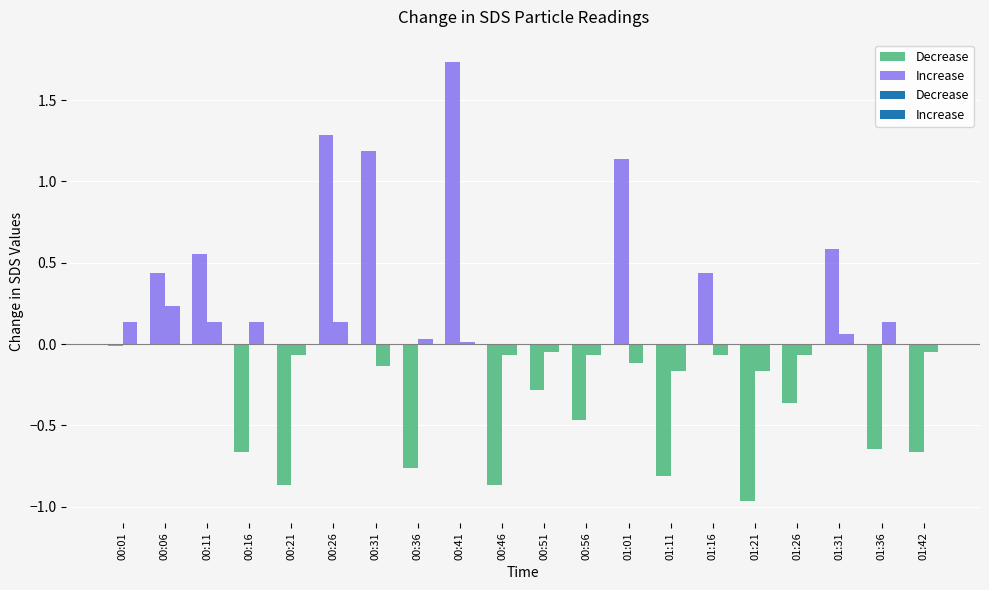

Is it true that SDS_P1 equals 0.4 at 01:21?

False